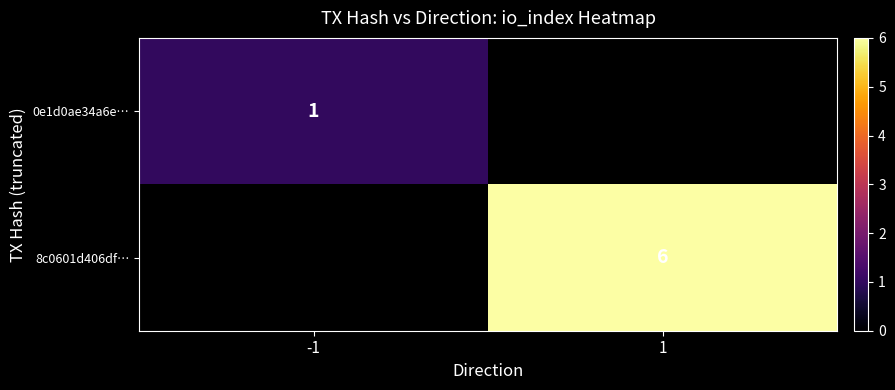

Is the value of 8c0601d406df… at 1 greater than the value of 0e1d0ae34a6e… at -1?

Yes